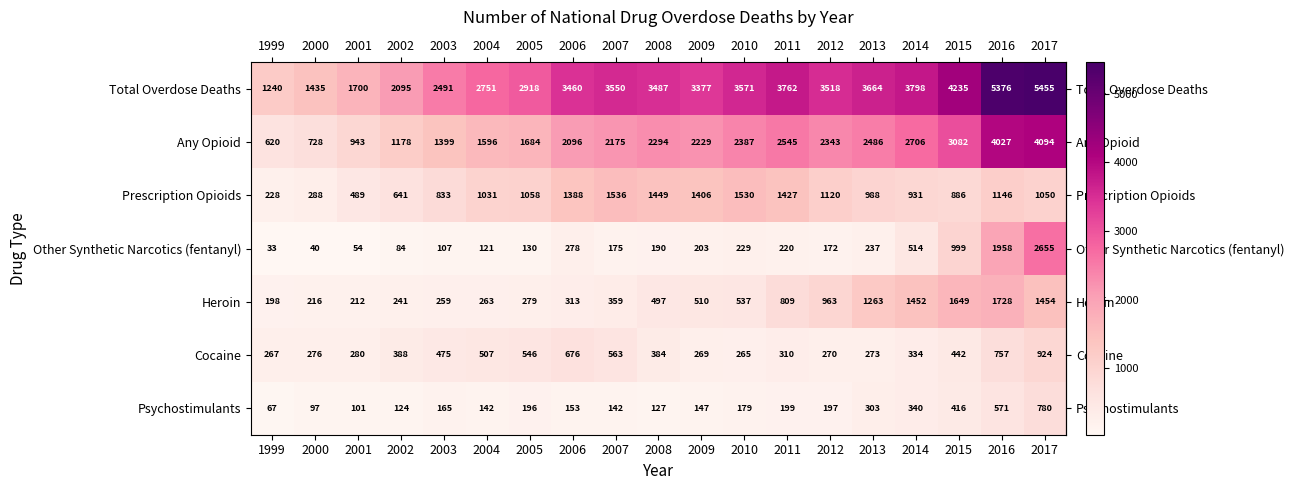

How many values in the Cocaine series are below 384?

9